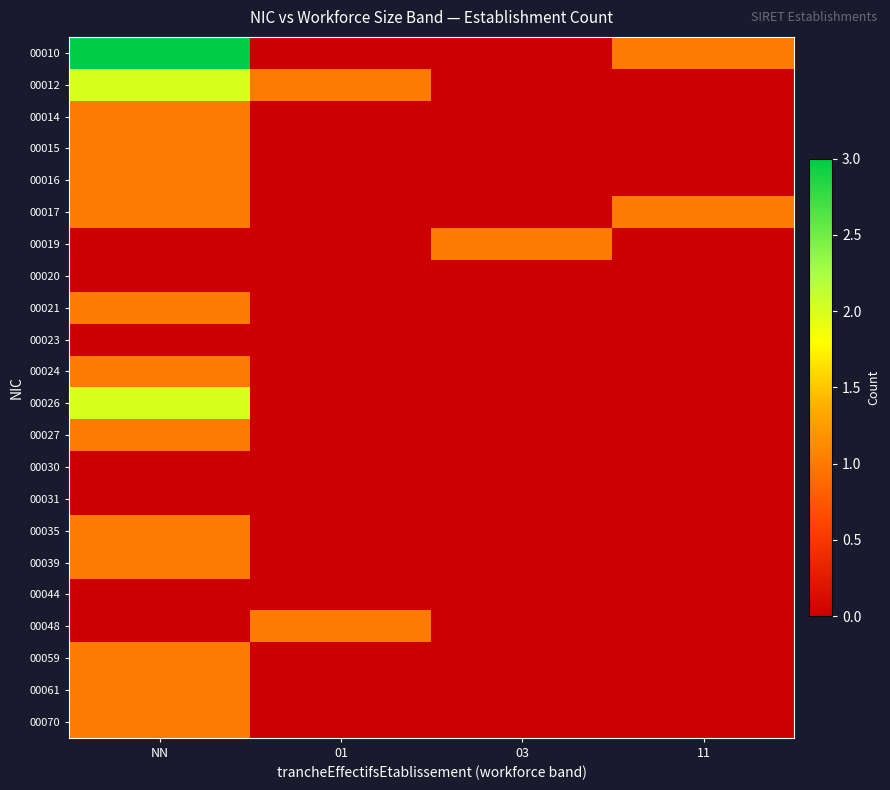

Which series has the largest total across all categories?

00010